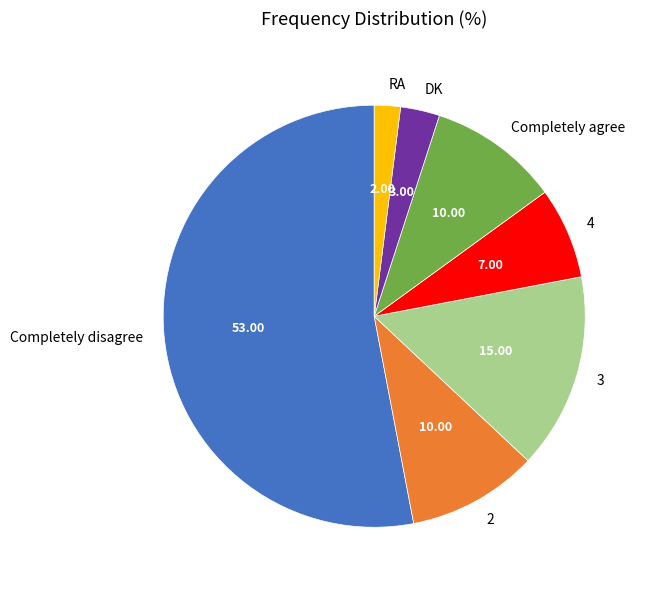

Between Completely agree and DK, which is larger?

Completely agree